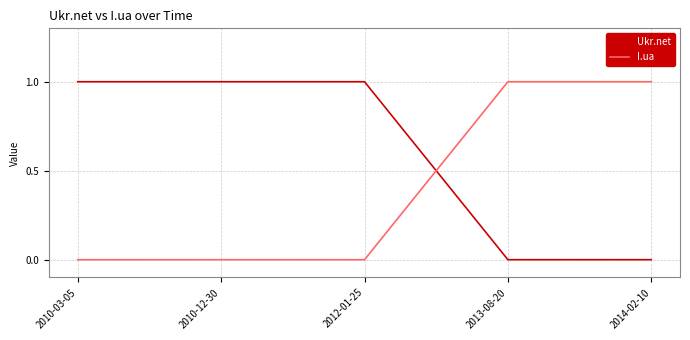

Is the value of I.ua at 2013-08-20 greater than the value of Ukr.net at 2013-08-20?

Yes